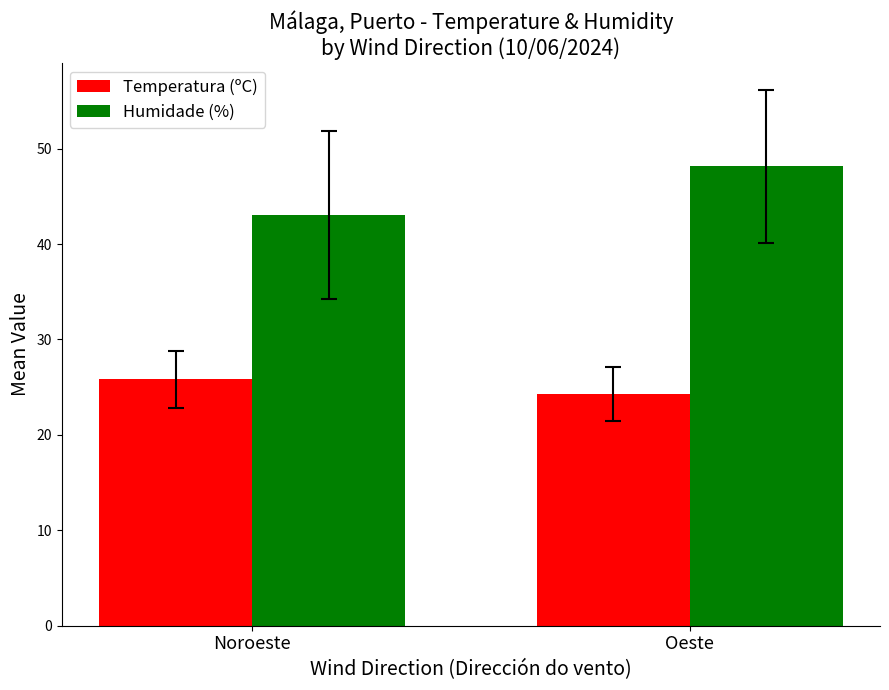

What is the sum of all Humidade (%) values?

91.2